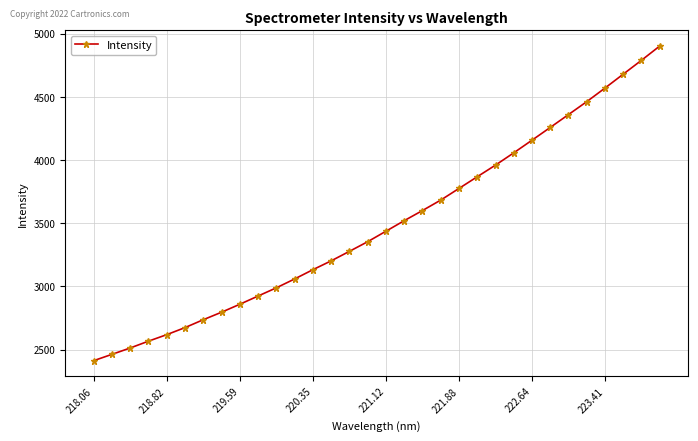

What is the difference between the second highest and minimum values?

2379.1